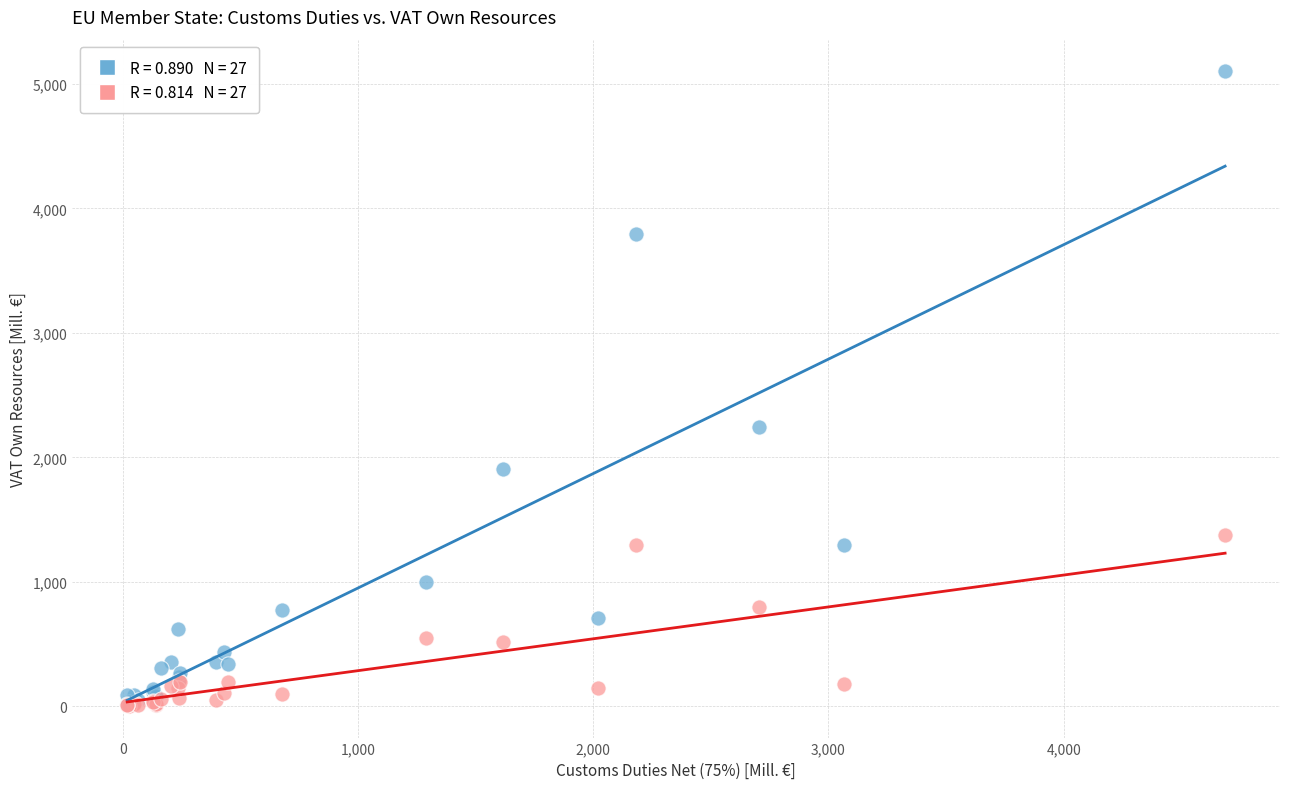

Across all series, what Y value is closest to 2552?

2245.2